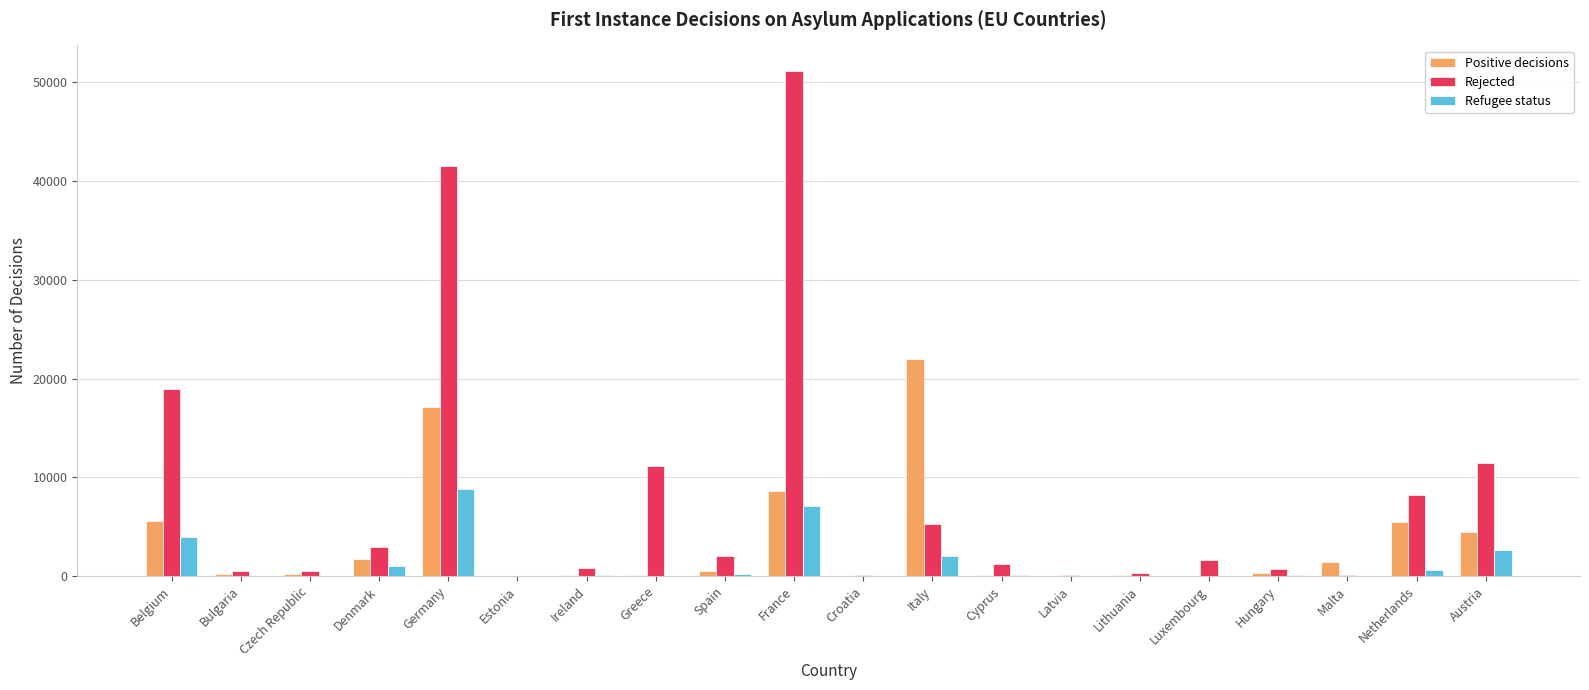

Which series has the largest total across all categories?

Rejected